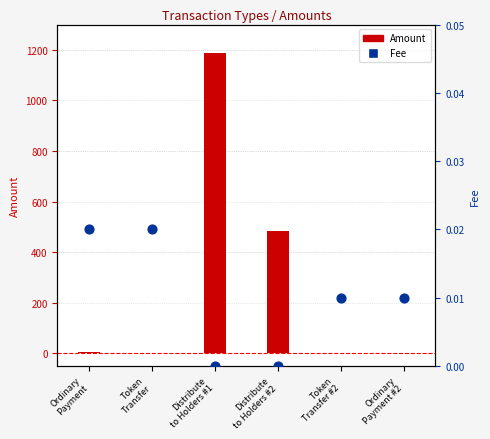

Which series has the largest Y range (max minus min)?

Amount